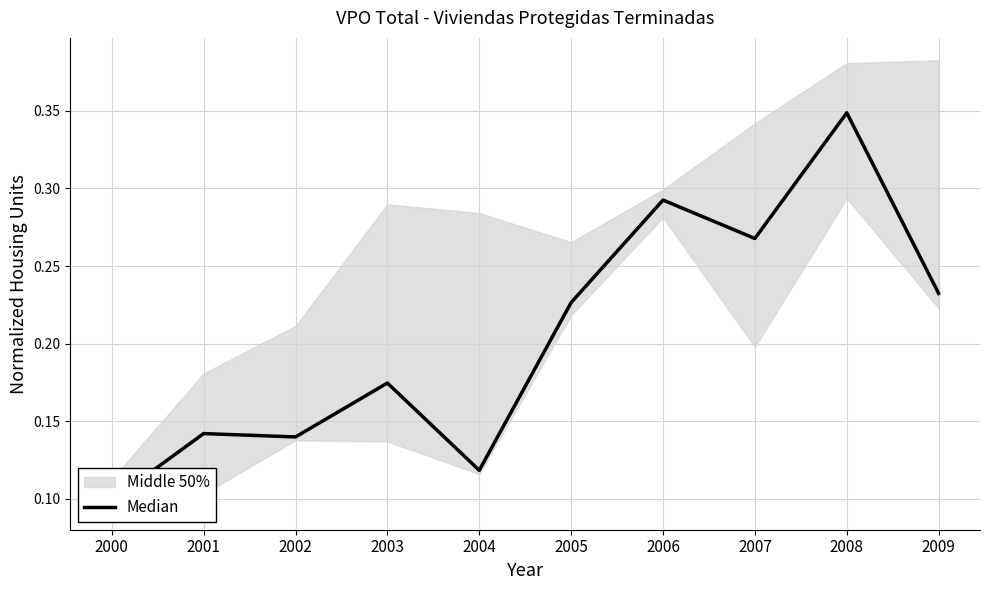

How many values are between 0 and 1?

10